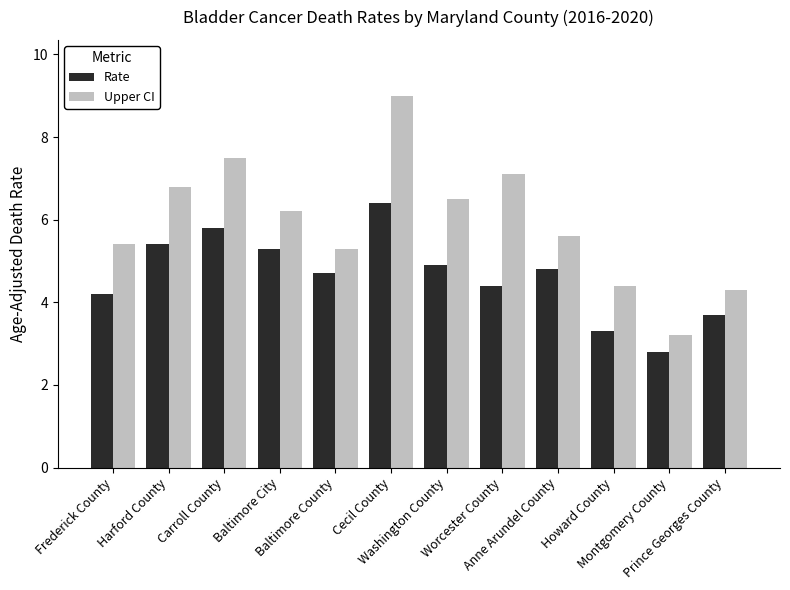

What are all the series names shown in the legend?

Rate, Upper CI